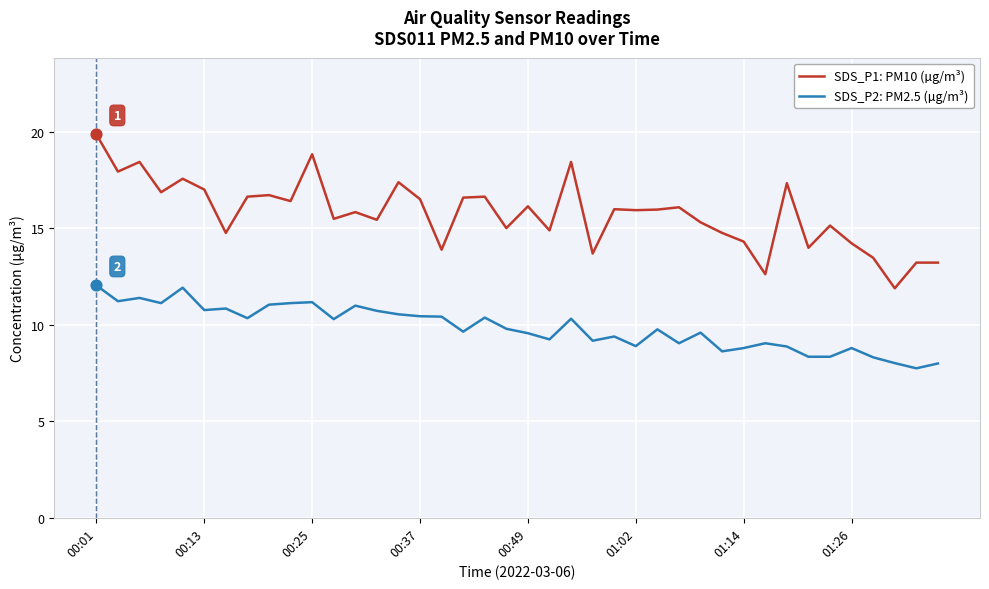

True or false: SDS_P1: PM10 (µg/m³) and SDS_P2: PM2.5 (µg/m³) cross at least once.

False